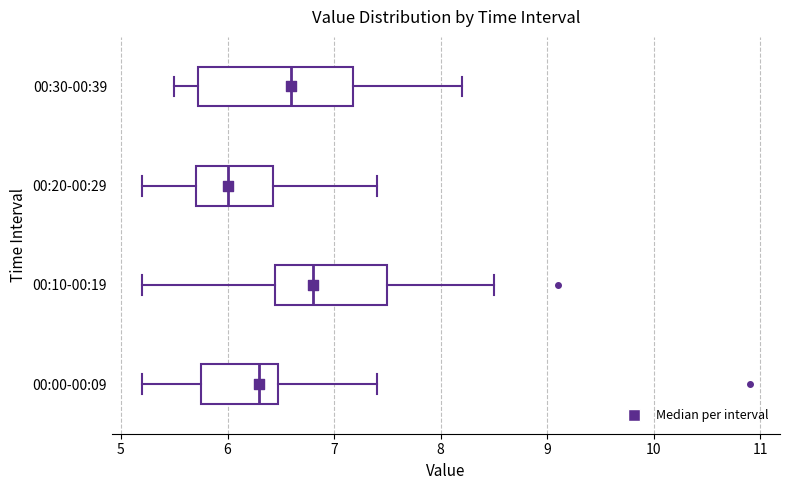

Comparing the boxes themselves (not the whiskers), which one is the widest?

00:30-00:39